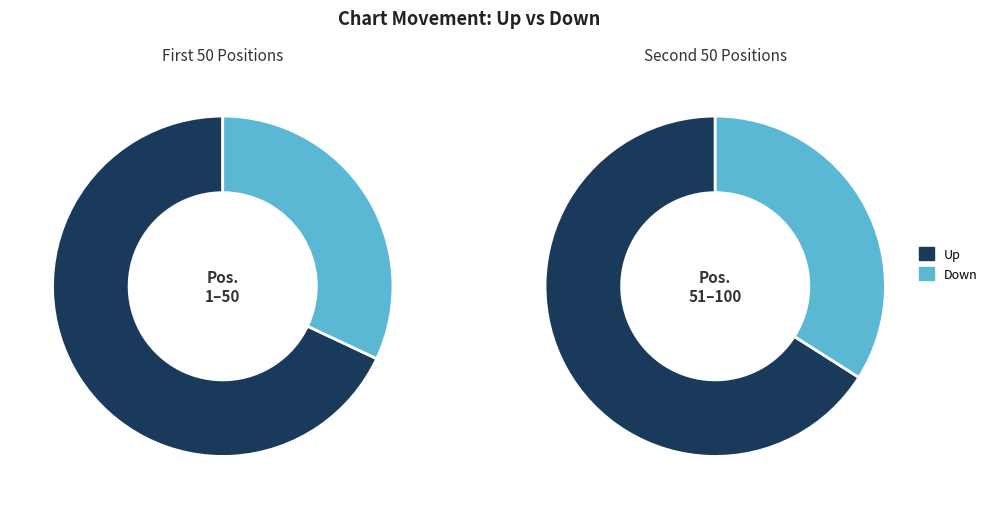

Rank the categories by value from highest to lowest.

up, down